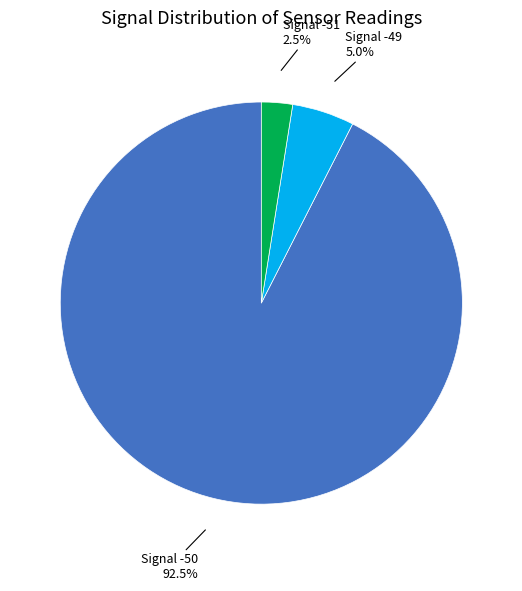

Which has a higher value, Signal -51 or Signal -49?

Signal -49